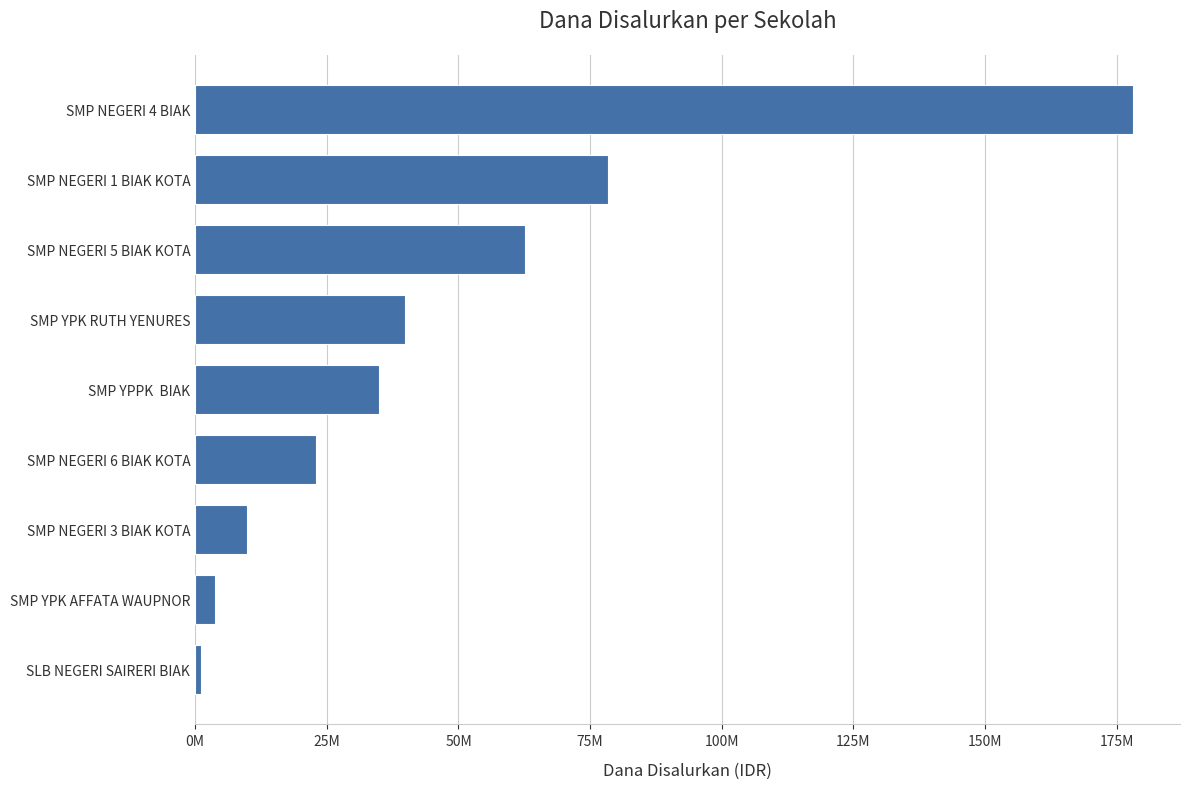

Does the chart contain any negative values?

No